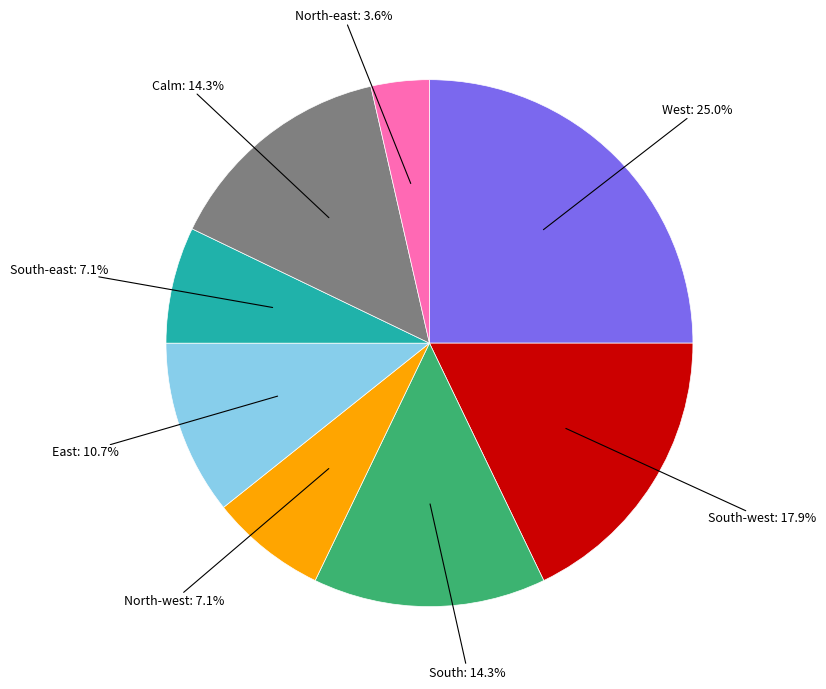

Is there any slice that represents more than half of the pie?

No